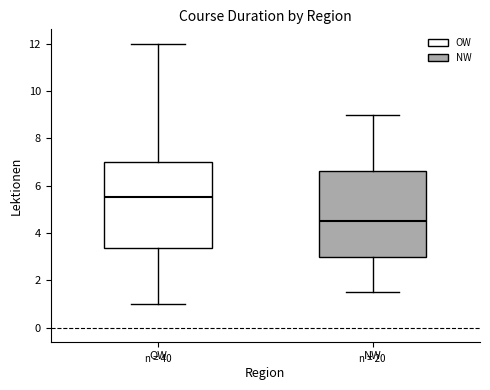

Reading left to right, transcribe this box plot: for each box, give where its median line is, the range the box spans, and where its two whiskers end, as read against the y-axis. The values are not printed on the chart, so give them approximately, as read against the axis.

OW: median 5.6, box 3.4 to 7.0, whiskers 1.0 to 12.0
NW: median 4.6, box 3.0 to 6.6, whiskers 1.6 to 9.0